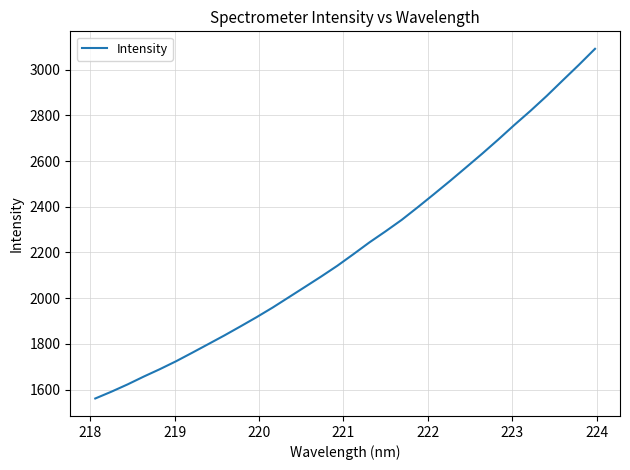

What is the minimum value shown in the chart?

1560.7